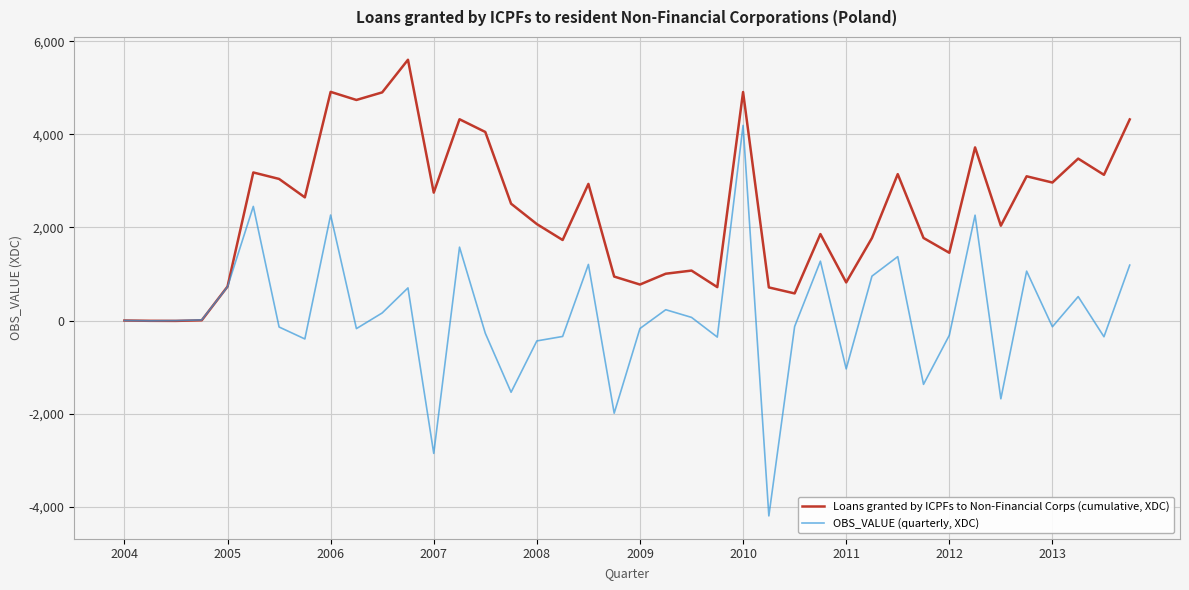

Which series has the largest total across all categories?

Loans granted by ICPFs to Non-Financial Corps (cumulative, XDC)